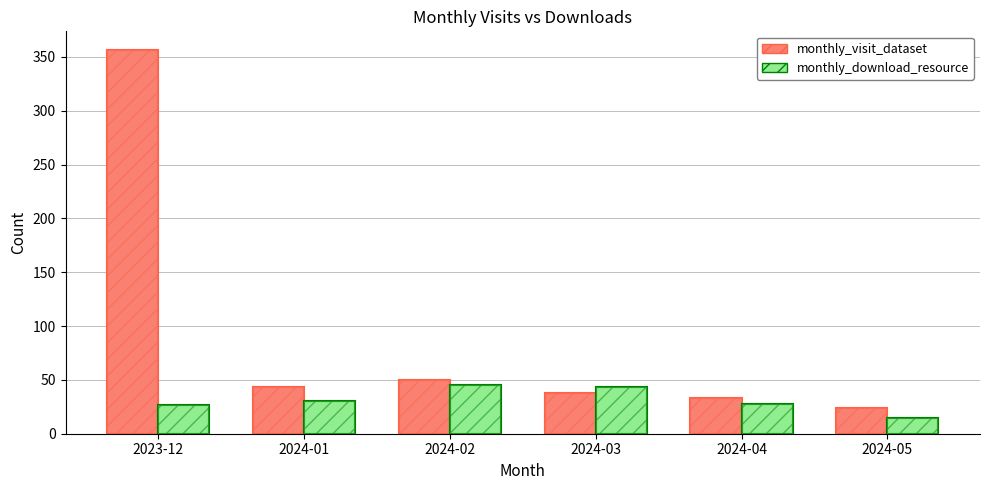

Which series has the largest total across all categories?

monthly_visit_dataset